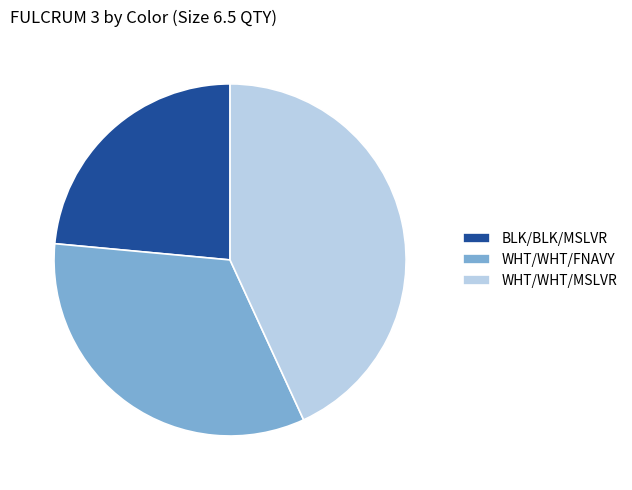

How many segments does this pie chart have?

3